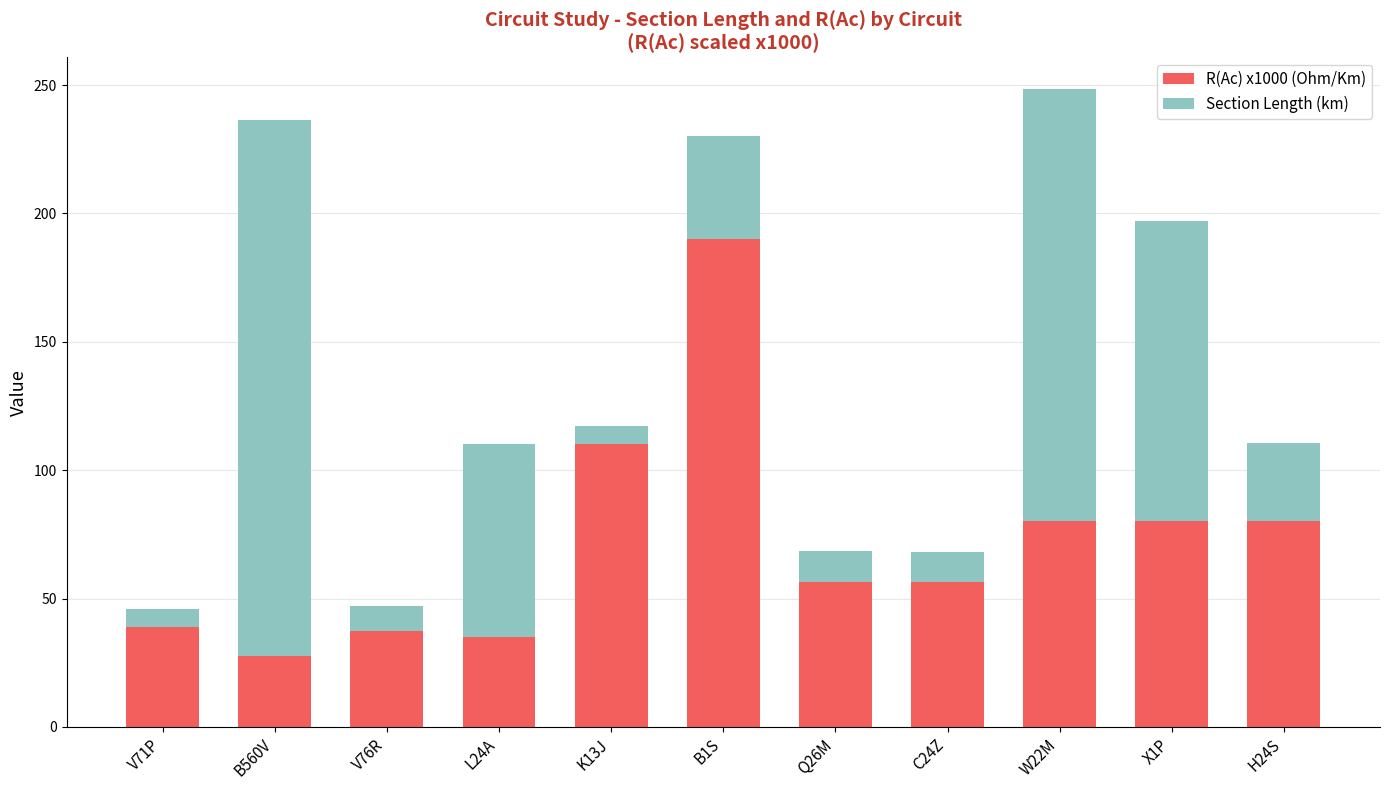

What is the sum of the R(Ac) x1000 (Ohm/Km) values at L24A and Q26M?

91.4